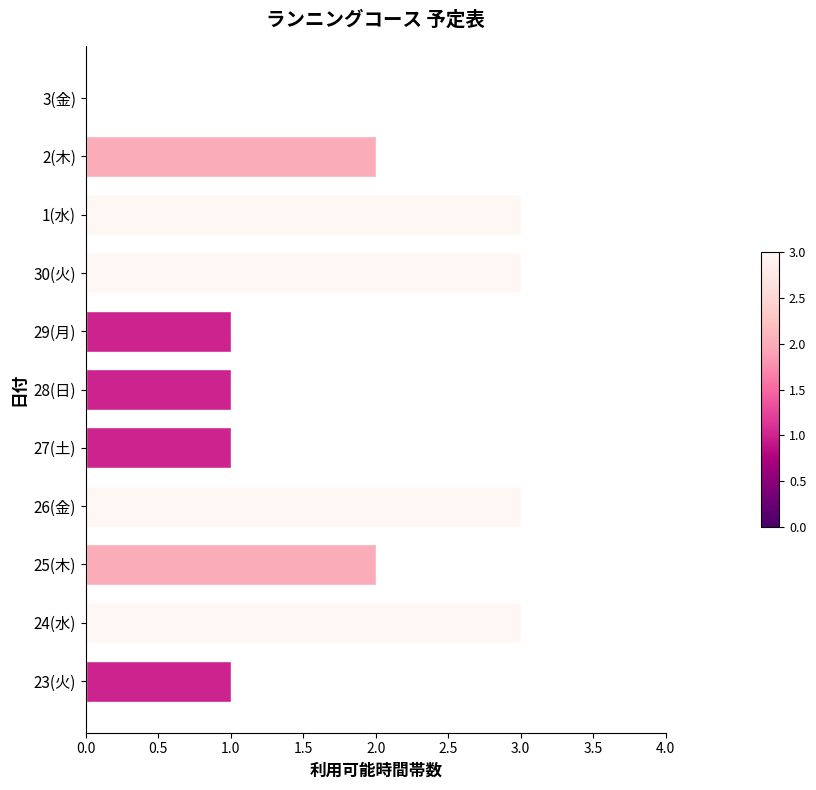

Reading bottom to top, transcribe all the data shown in this chart.

23(火)=1	24(水)=3	25(木)=2	26(金)=3	27(土)=1	28(日)=1	29(月)=1	30(火)=3	1(水)=3	2(木)=2	3(金)=0